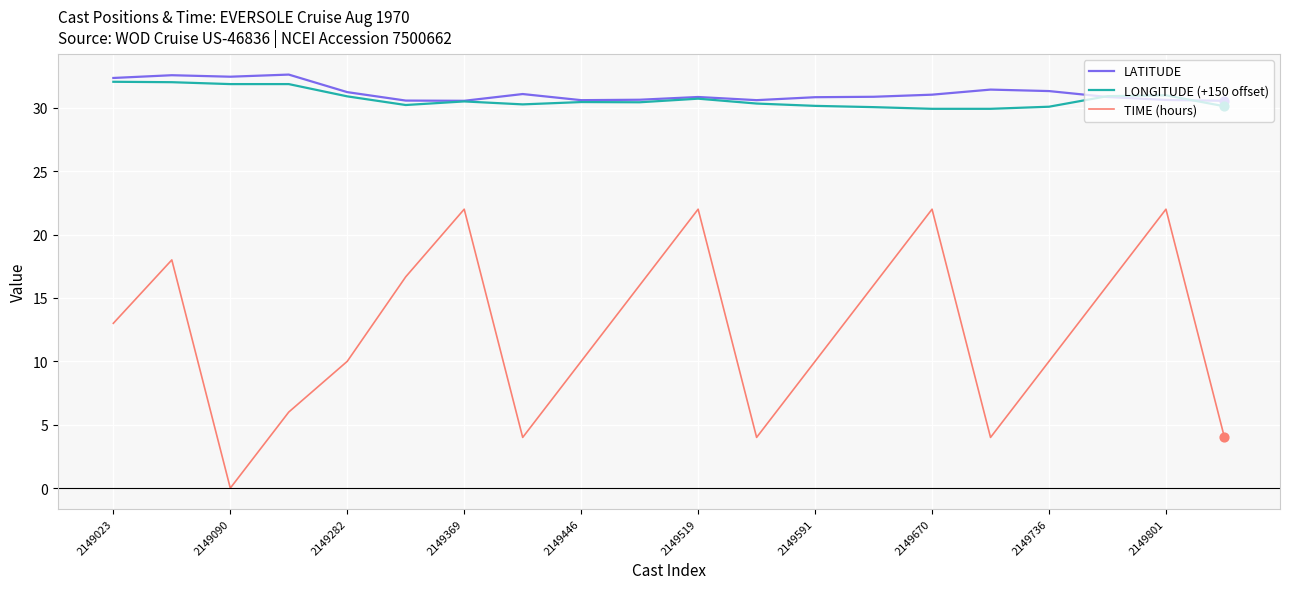

Which series has the widest spread of values?

TIME (hours)